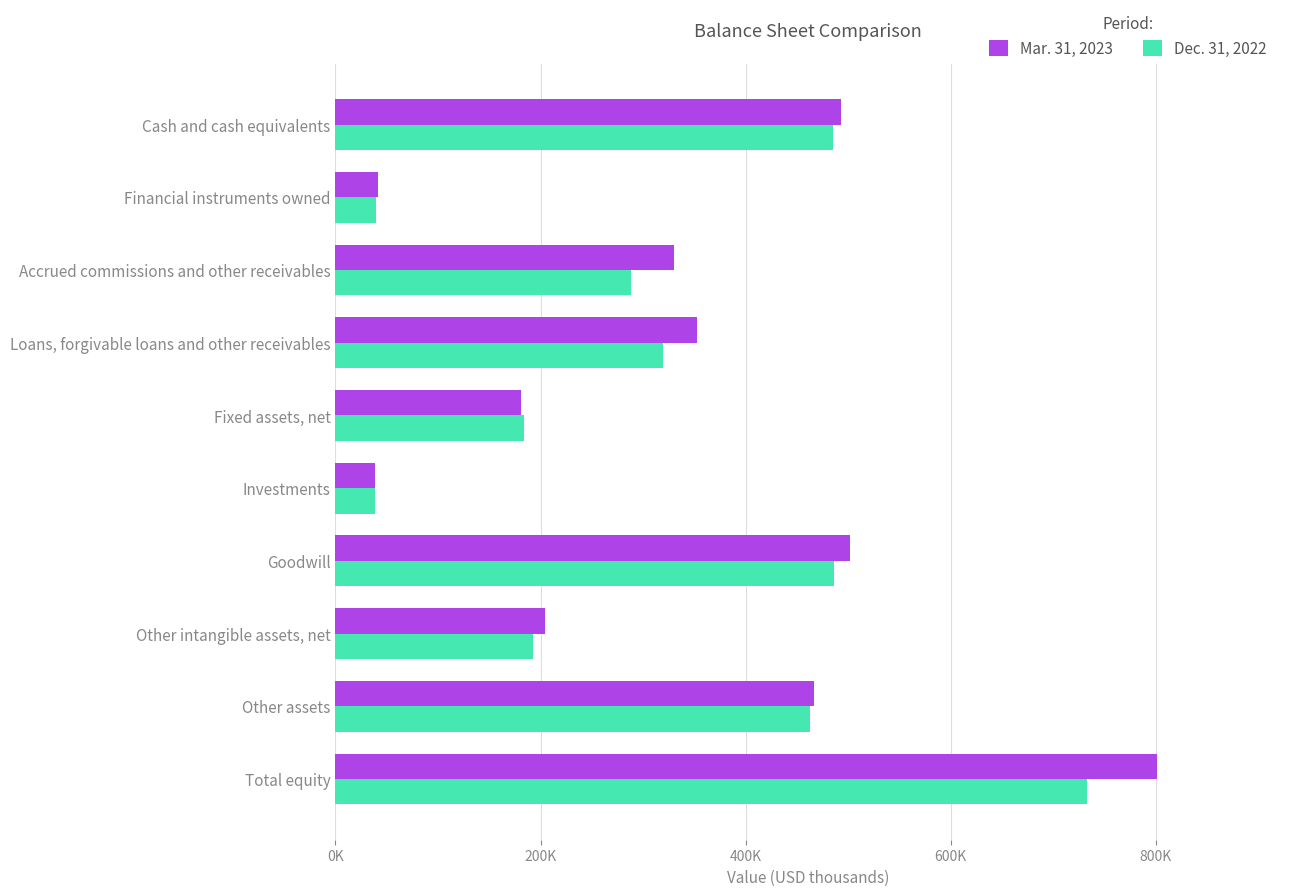

What are all the series names shown in the legend?

Mar. 31, 2023, Dec. 31, 2022